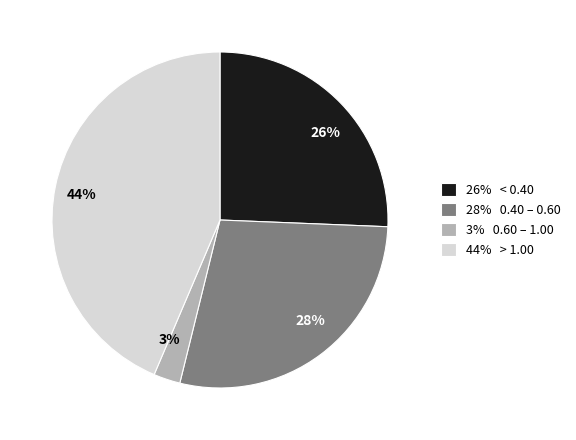

The 44% slice represents 44% of the pie. True or false?

True